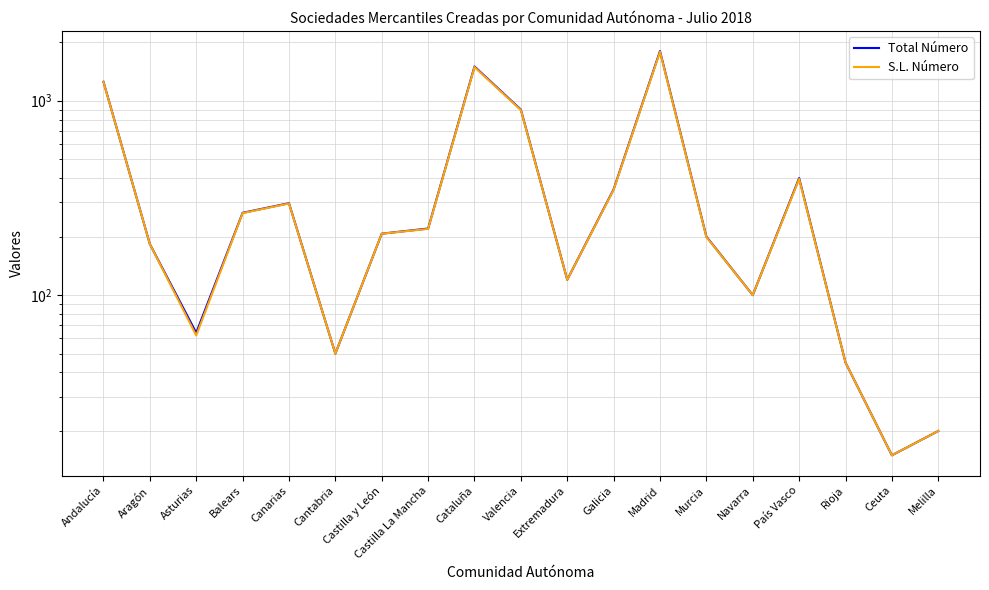

Where does the Total Número series first go above 207?

Andalucía